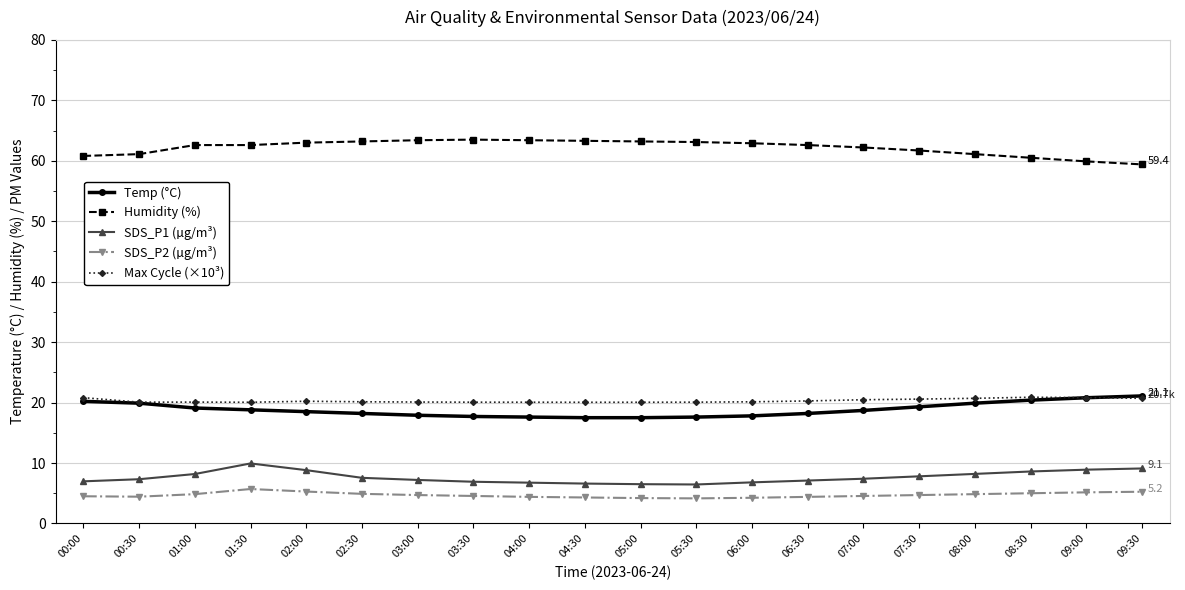

What is the minimum value shown in the chart?

4.2